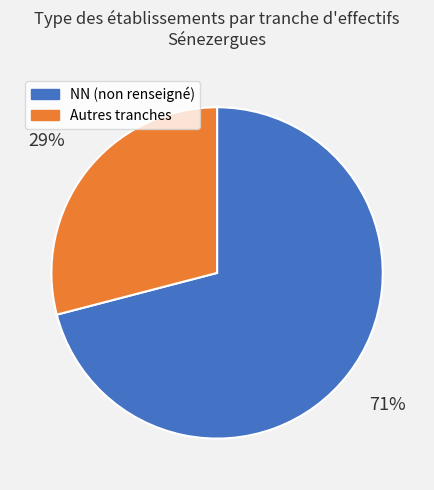

To the nearest percent, what is the average slice percentage?

50%